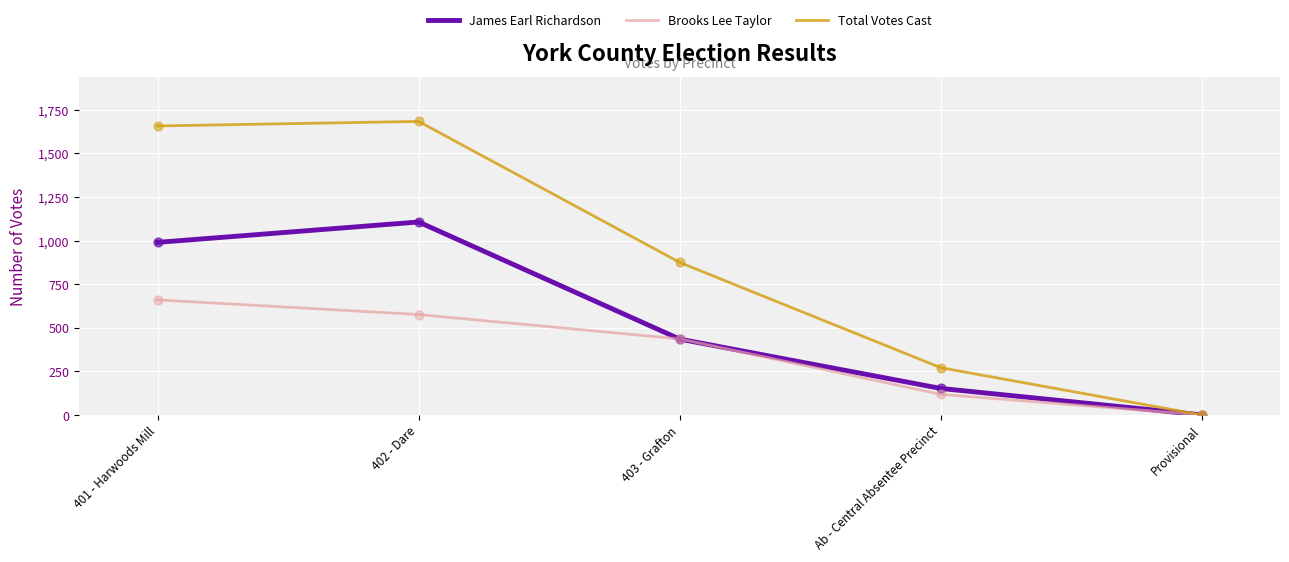

What are all the series names shown in the legend?

James Earl Richardson, Brooks Lee Taylor, Total Votes Cast